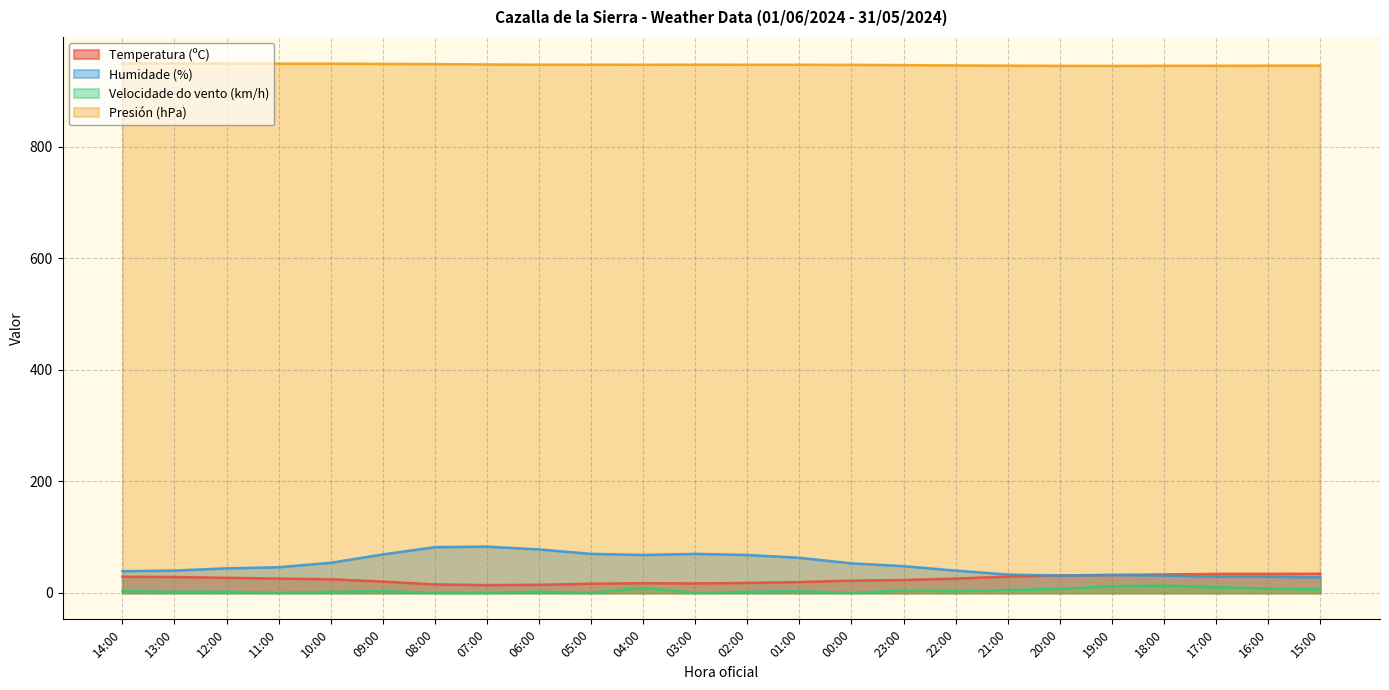

What is the spread (max minus min) of values at 23:00?

942.6